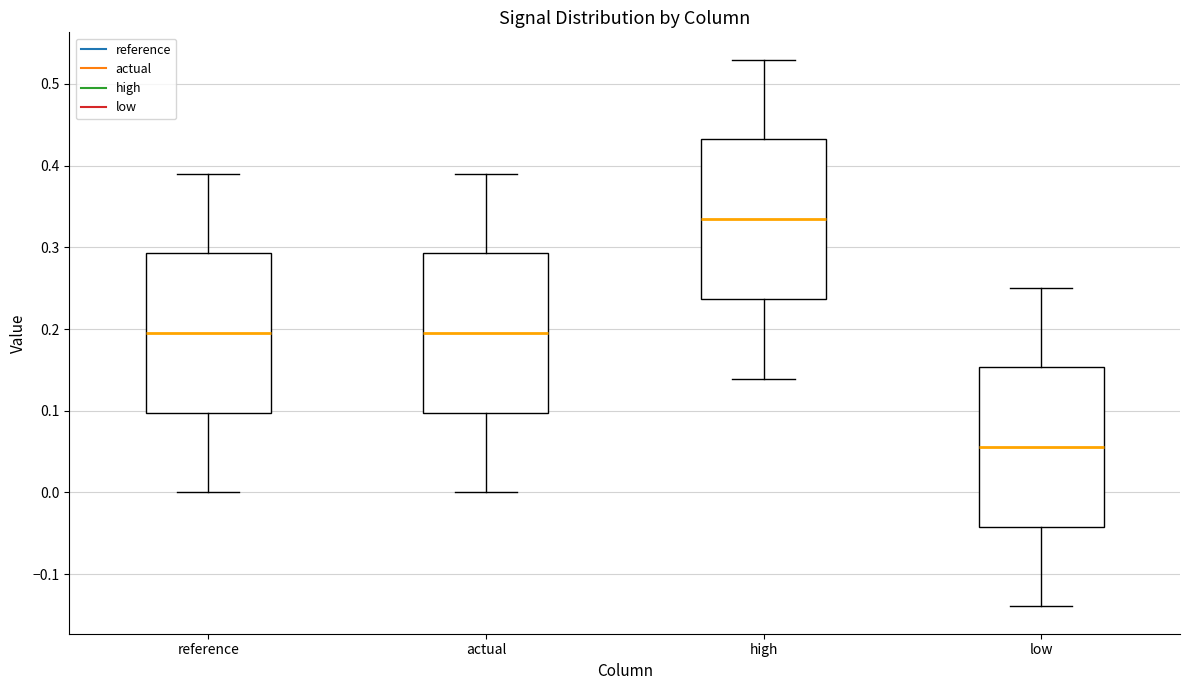

Reading left to right, transcribe this box plot: for each box, give where its median line is, the range the box spans, and where its two whiskers end, as read against the y-axis. The values are not printed on the chart, so give them approximately, as read against the axis.

reference: median 0.20, box 0.10 to 0.29, whiskers 0.00 to 0.39
actual: median 0.20, box 0.10 to 0.29, whiskers 0.00 to 0.39
high: median 0.33, box 0.24 to 0.43, whiskers 0.14 to 0.53
low: median 0.06, box -0.04 to 0.15, whiskers -0.14 to 0.25